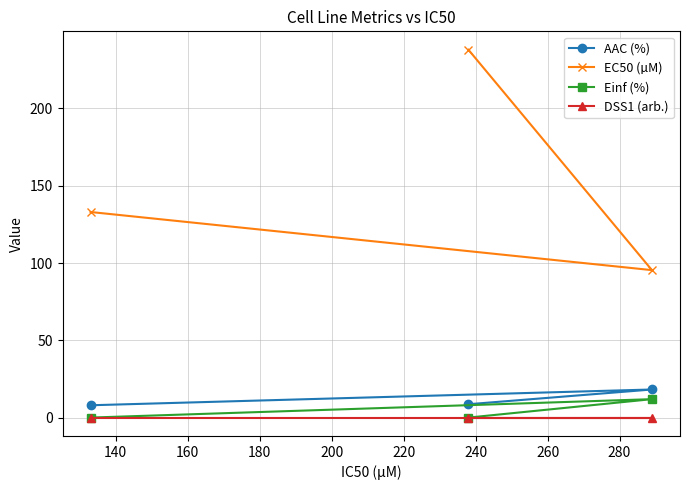

At how many categories does at least one series exceed 72?

3